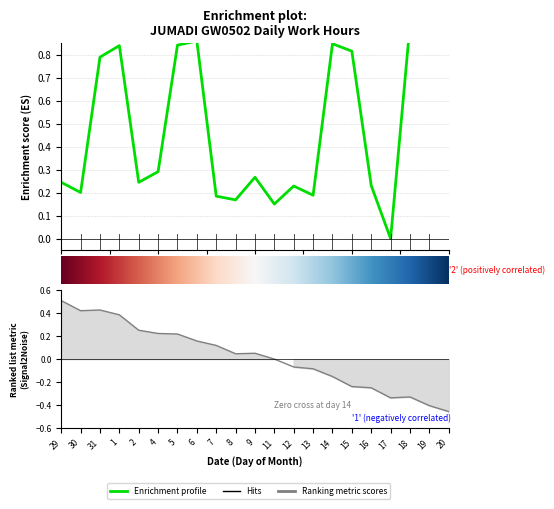

What is the label of the 7th point from the right?

14